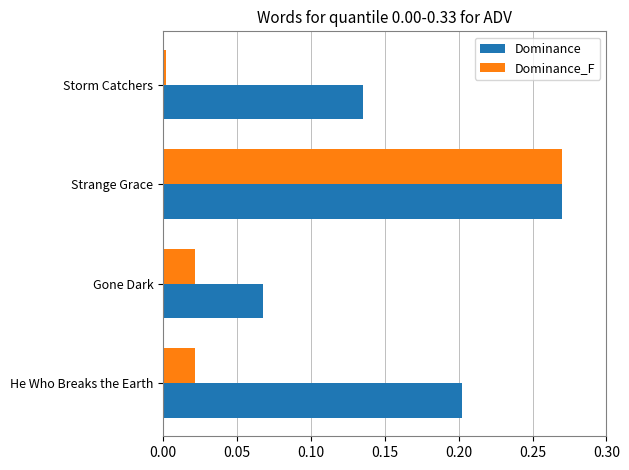

How many distinct data groups are displayed?

2